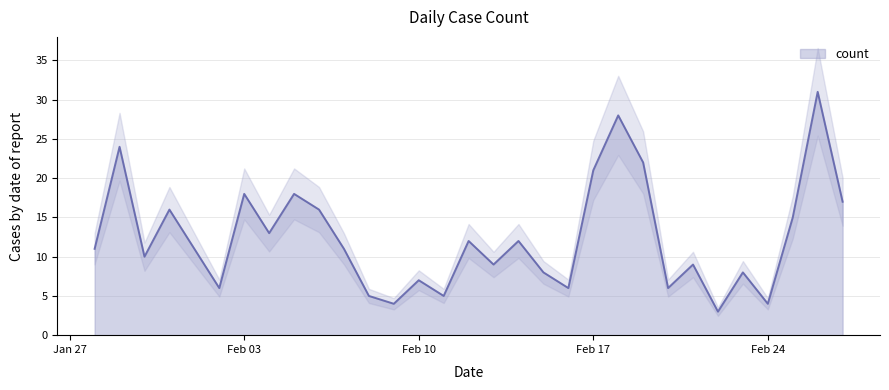

How many points are lower than both their immediate neighbors (excluding endpoints)?

10